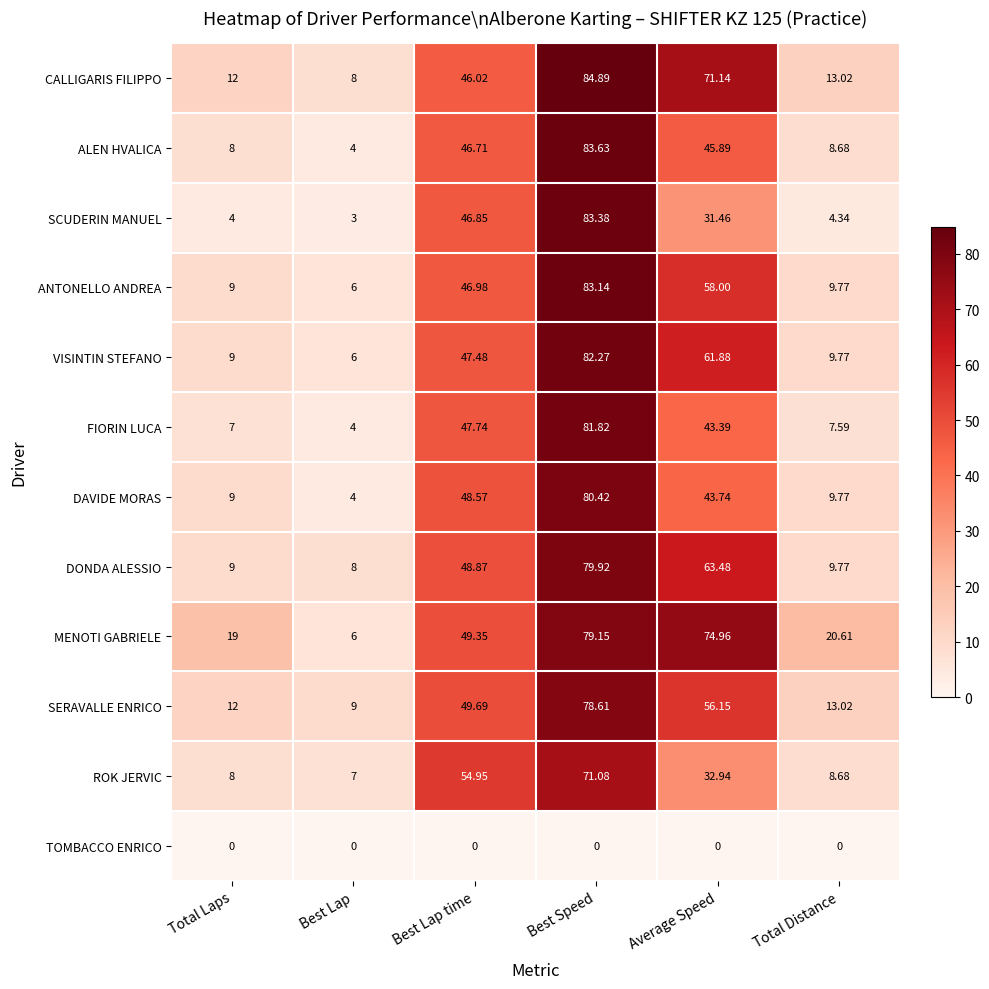

Which series has the largest total across all categories?

MENOTI GABRIELE